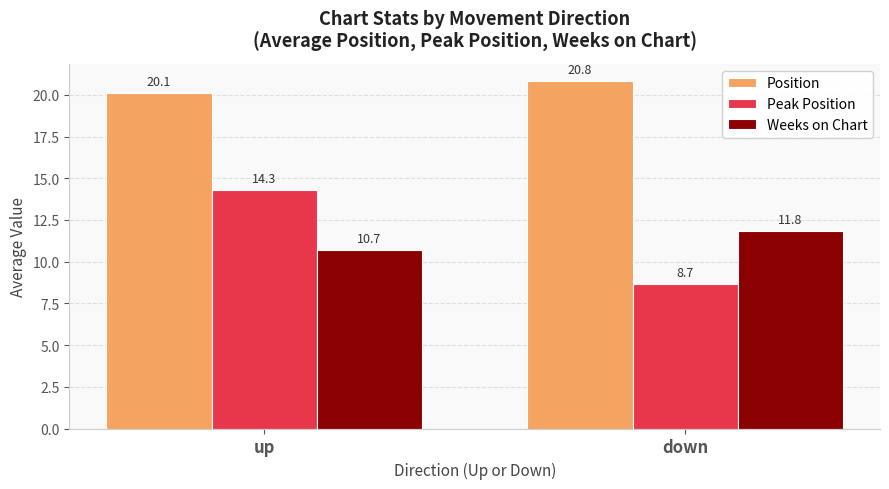

List the series in order of their peak value, highest first.

Position, Peak Position, Weeks on Chart